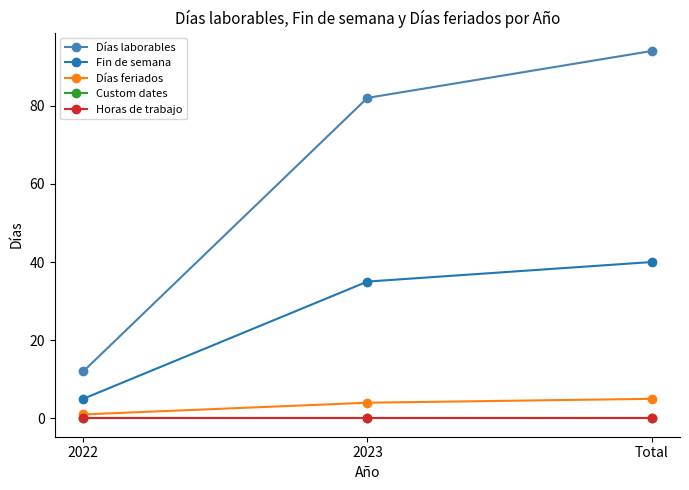

Reading left to right, transcribe all the data shown in this chart.

Días laborables: 2022=12	2023=82	Total=94
Fin de semana: 2022=5	2023=35	Total=40
Días feriados: 2022=1	2023=4	Total=5
Custom dates: 2022=0	2023=0	Total=0
Horas de trabajo: 2022=0	2023=0	Total=0